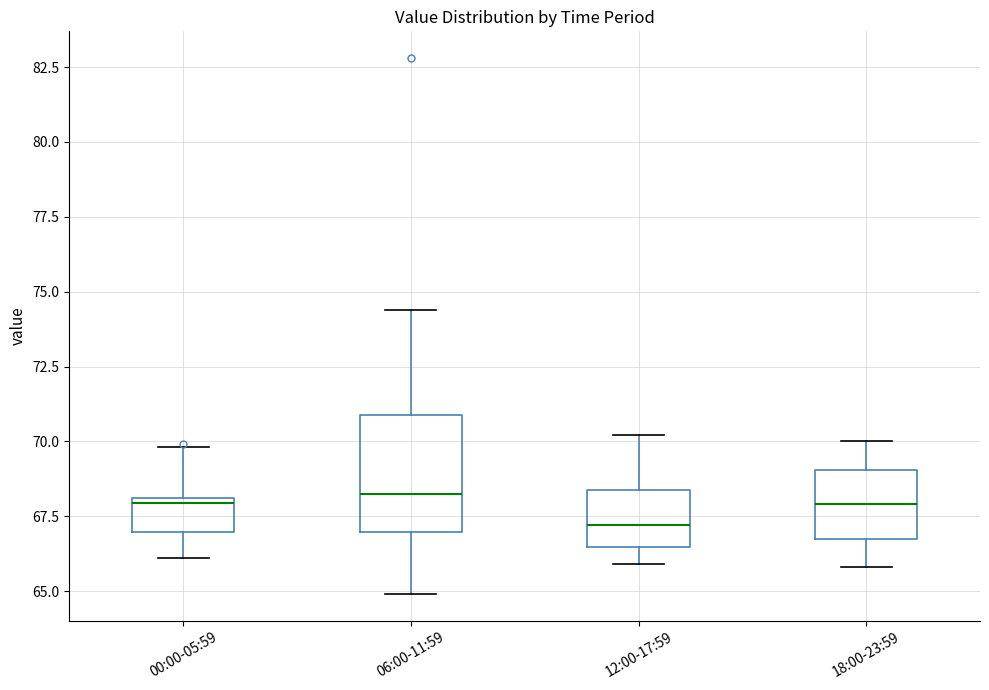

Which box is the tallest, from its lower edge to its upper edge?

06:00-11:59